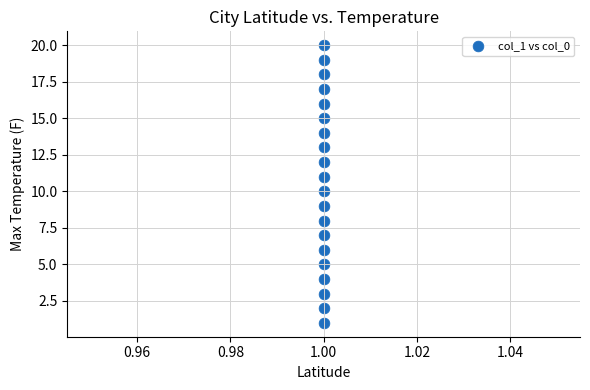

What is the range of Y values (max minus min)?

19